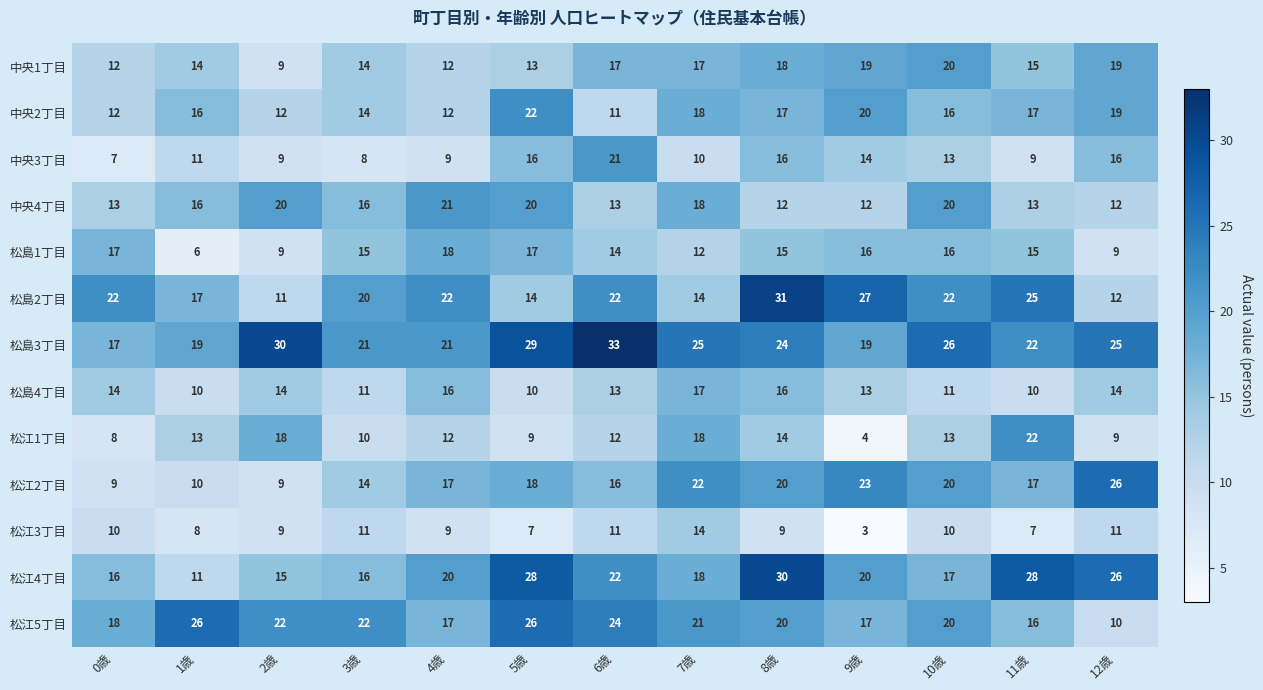

Which series has the largest range (max minus min)?

松島2丁目